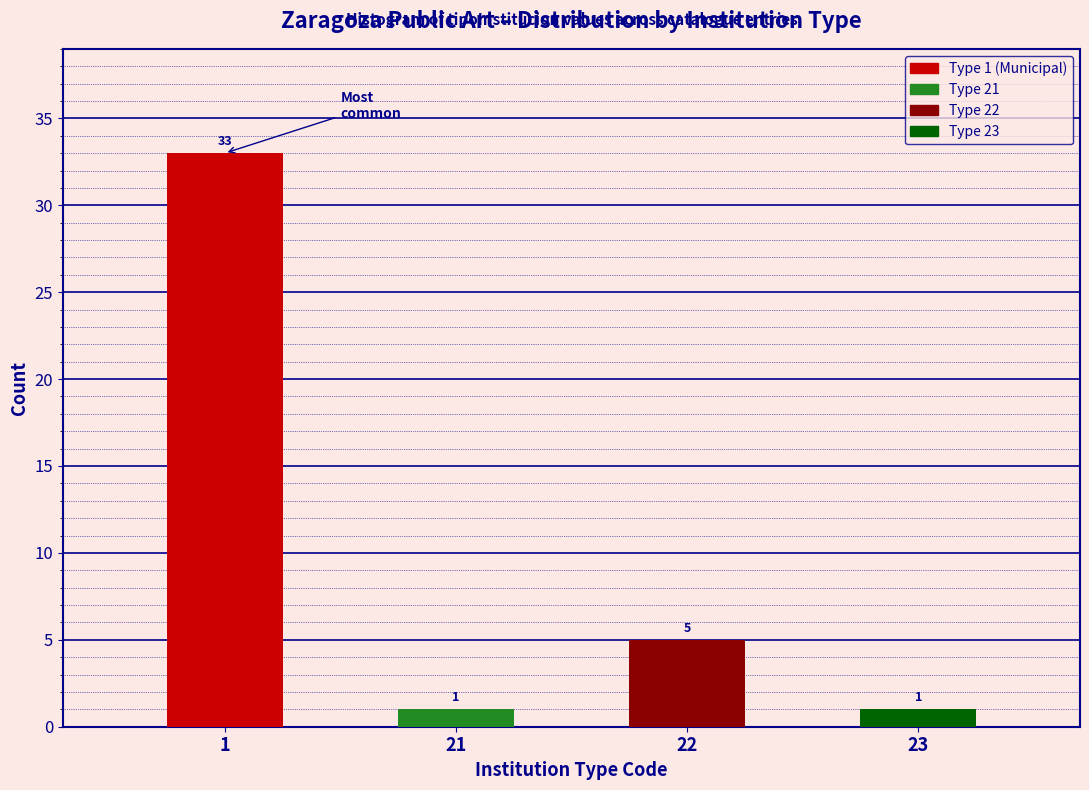

Reading right to left, what are all the values shown in this chart?

1	5	1	33